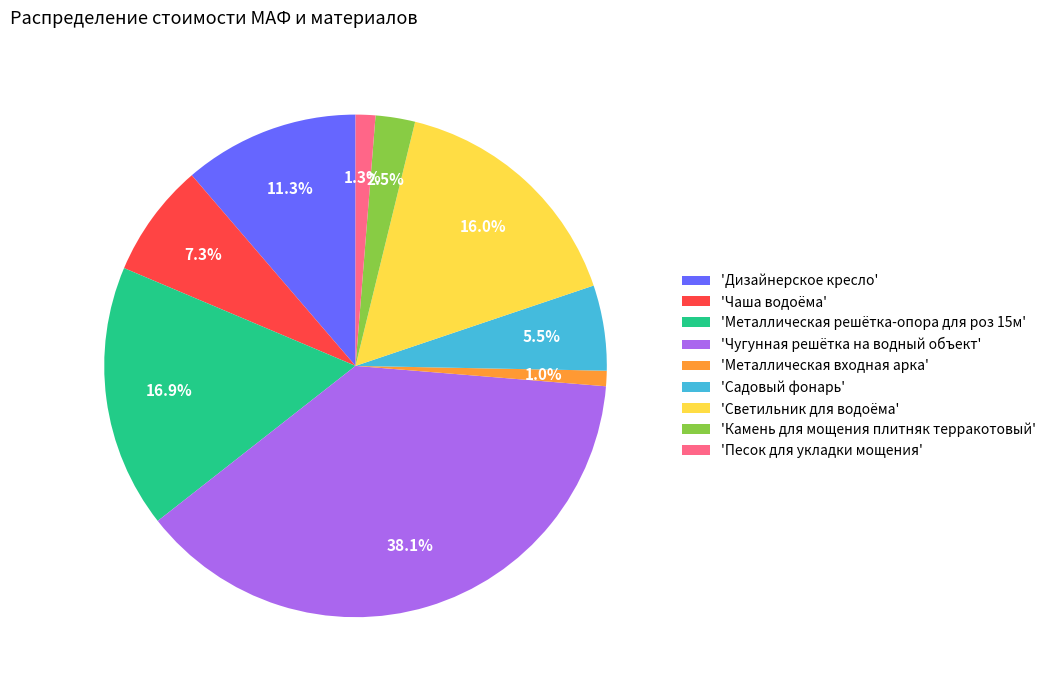

Does any single category account for the majority?

No